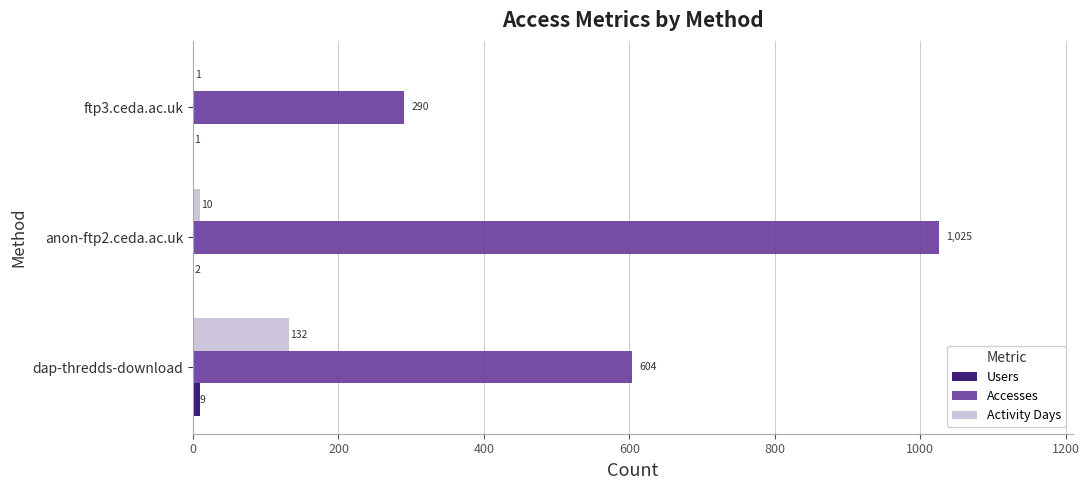

What is the sum of all Accesses values?

1919